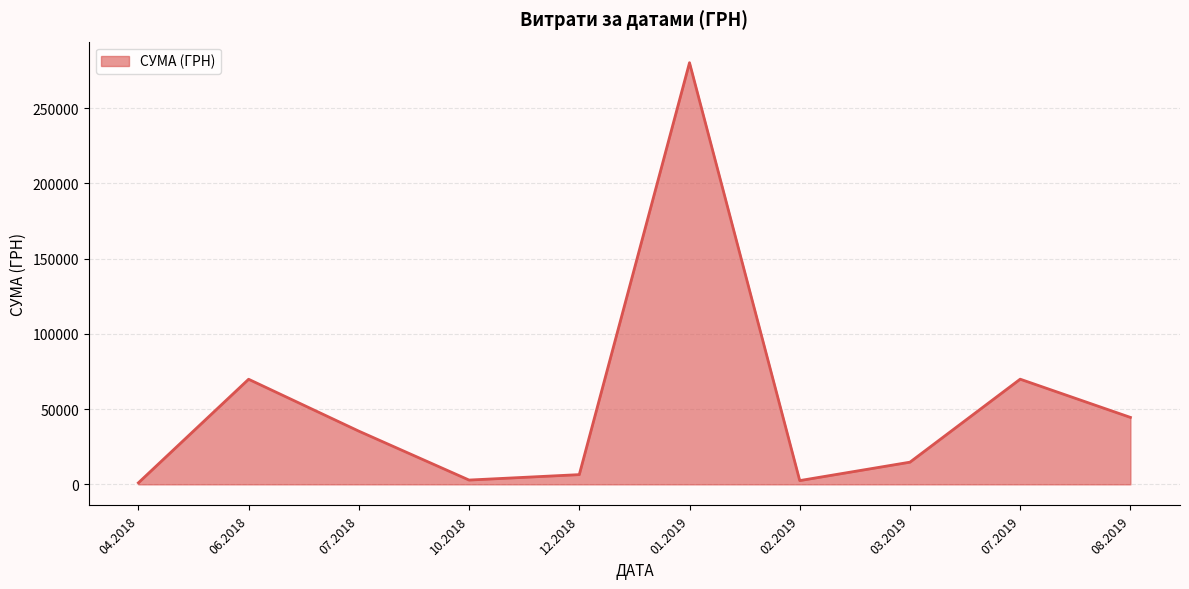

Which has a higher value, 03.2019 or 07.2018?

07.2018